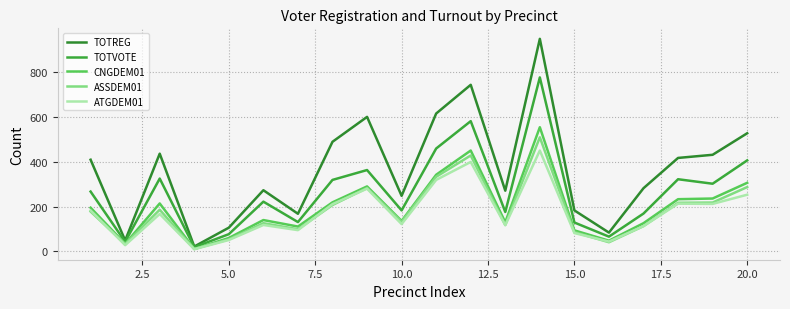

What is the difference between the maximum and minimum values in the ATGDEM01 series?

440